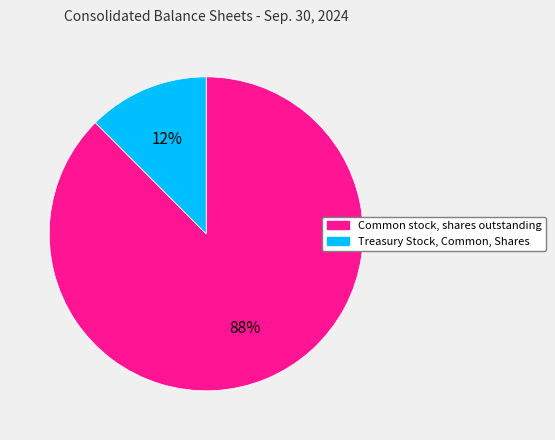

Rank the categories by value from lowest to highest.

Treasury Stock, Common, Shares, Common stock, shares outstanding